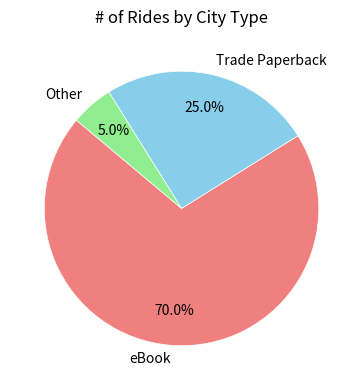

What percentage do eBook and Other together represent?

75.0%